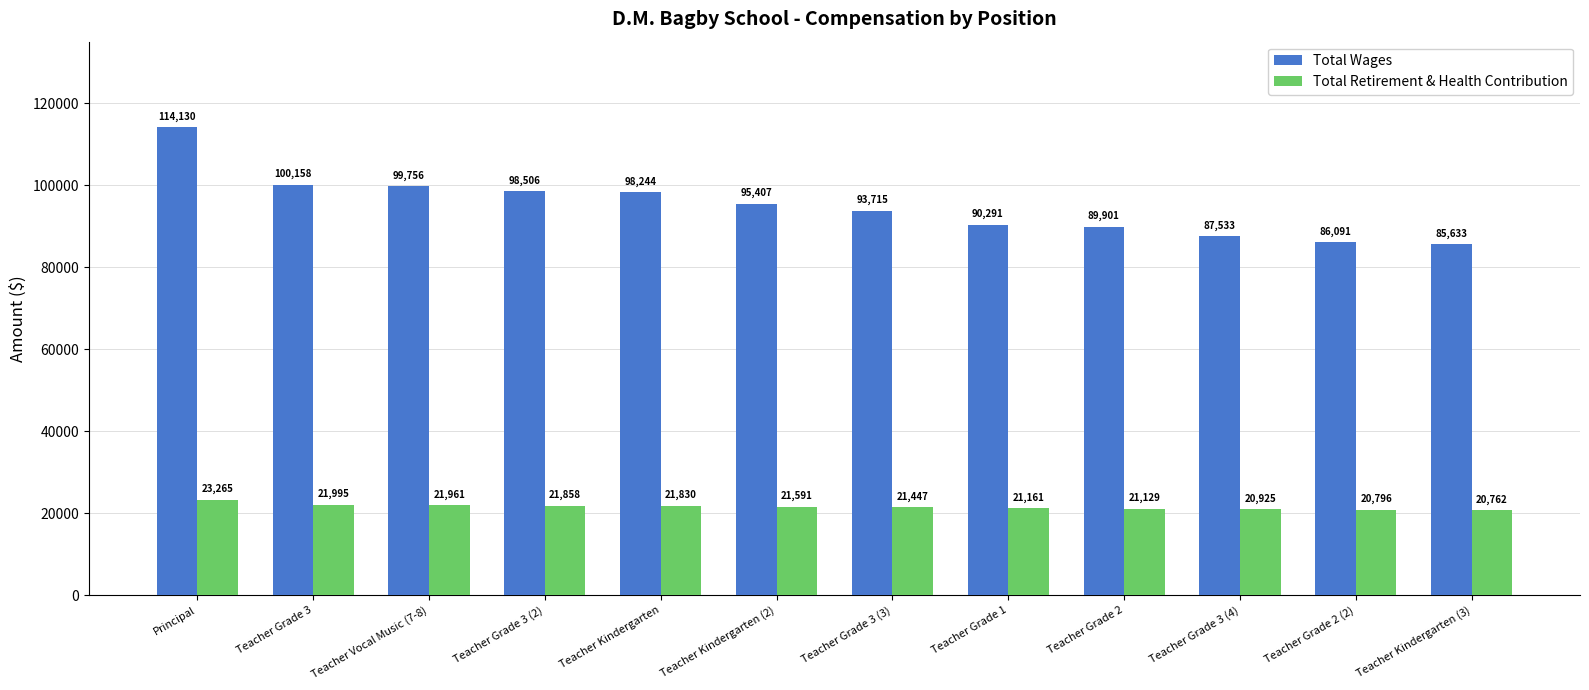

Where does the Total Retirement & Health Contribution series first go above 21591?

Principal